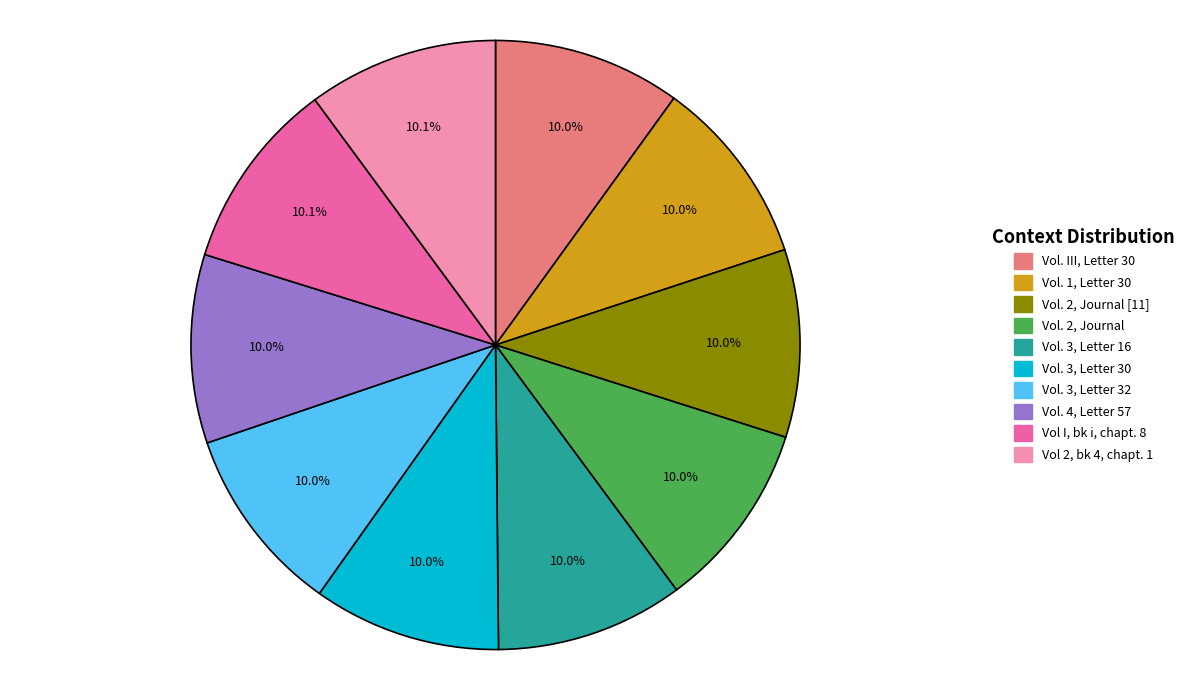

Is the sum of Vol. 4, Letter 57 and Vol. III, Letter 30 greater than half?

No